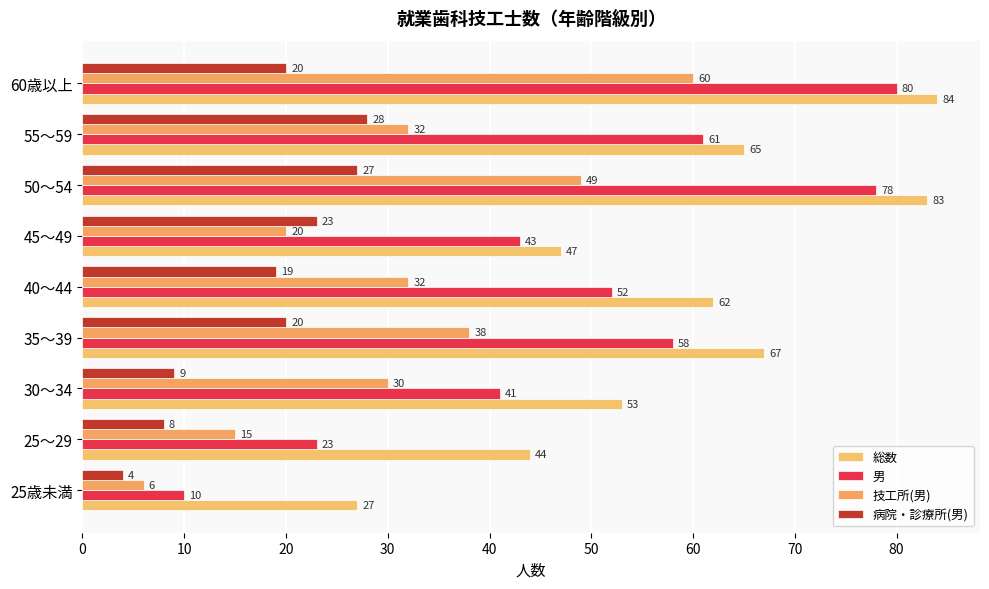

What are all the series names shown in the legend?

総数, 男, 技工所(男), 病院・診療所(男)